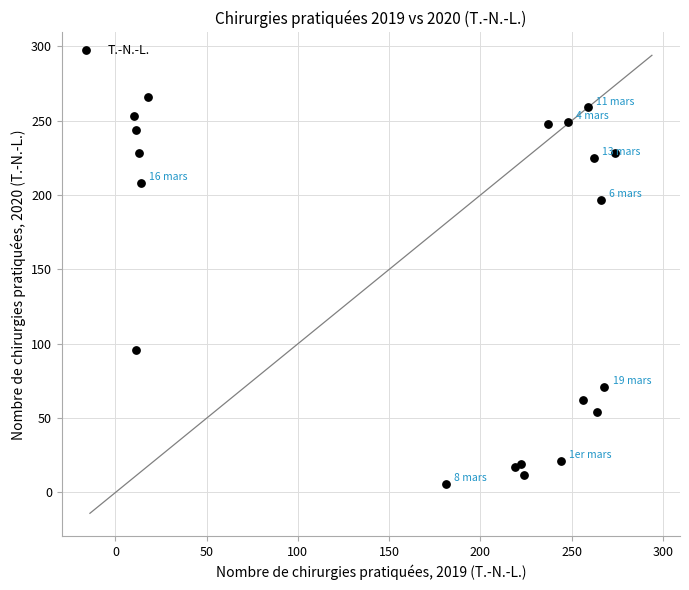

What Y value in the scatter plot is closest to 136?

96